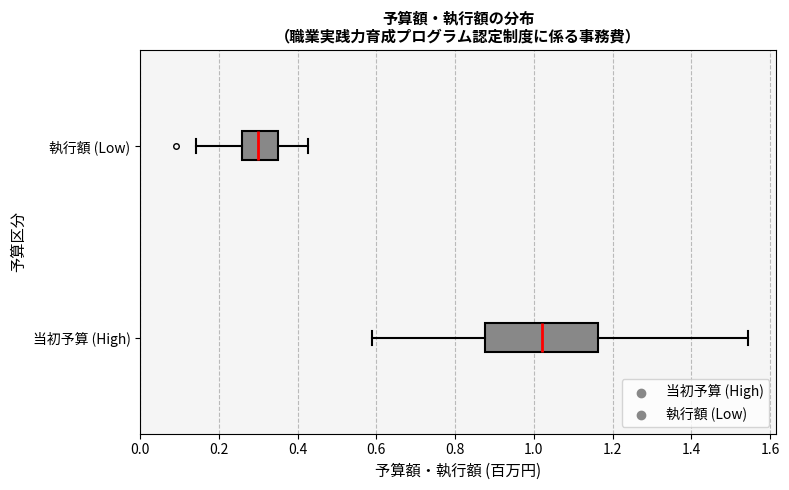

Where does the left whisker of the box for 執行額 (Low) end on the x-axis? The values are not printed on the chart, so give them approximately, as read against the axis.

0.14